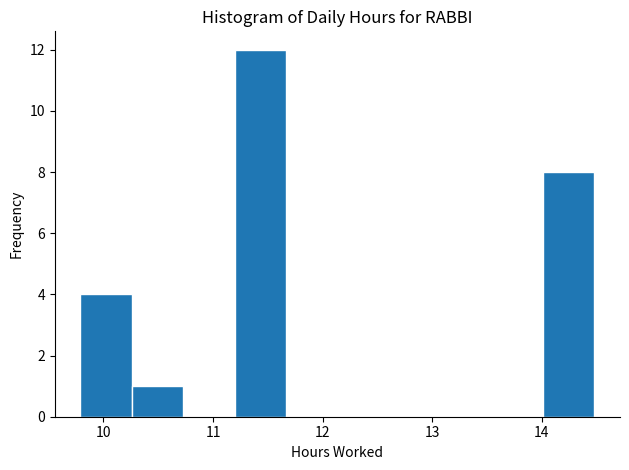

Which range on the x-axis has the tallest bar?

11.2 to 11.7